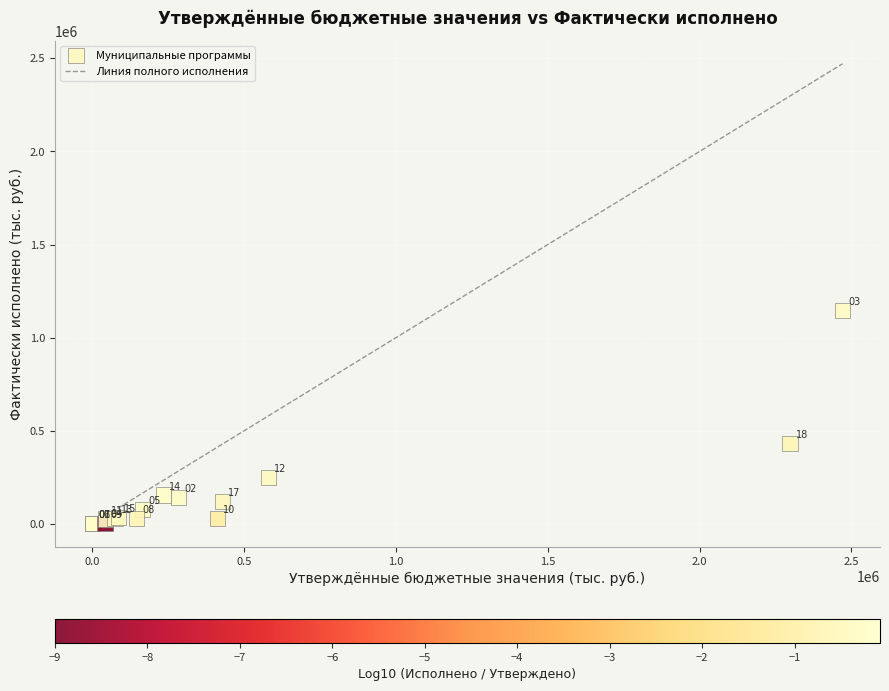

What Y value in the scatter plot is closest to 573487?

433438.0